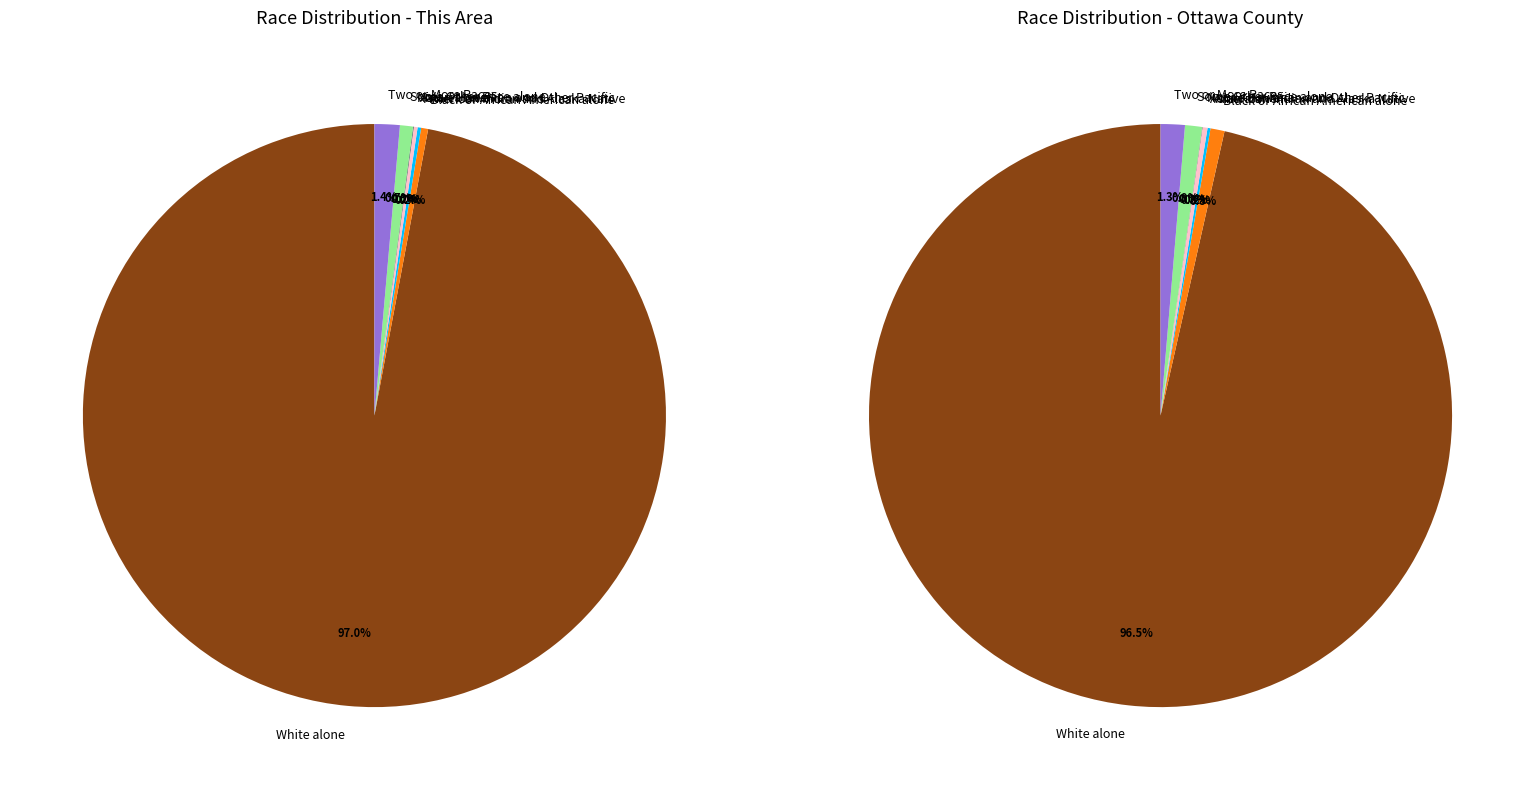

Which category has the smallest portion of the pie?

Native Hawaiian and Other Pacific